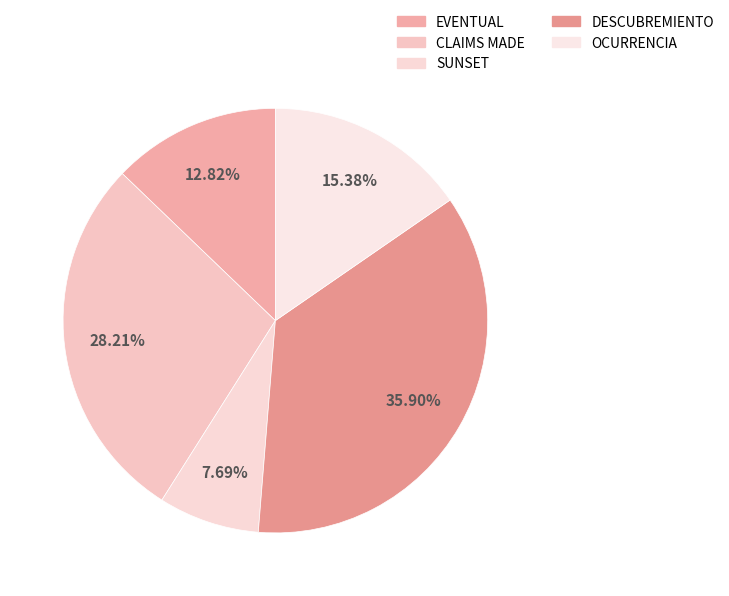

Which category has the biggest portion of the pie?

DESCUBREMIENTO